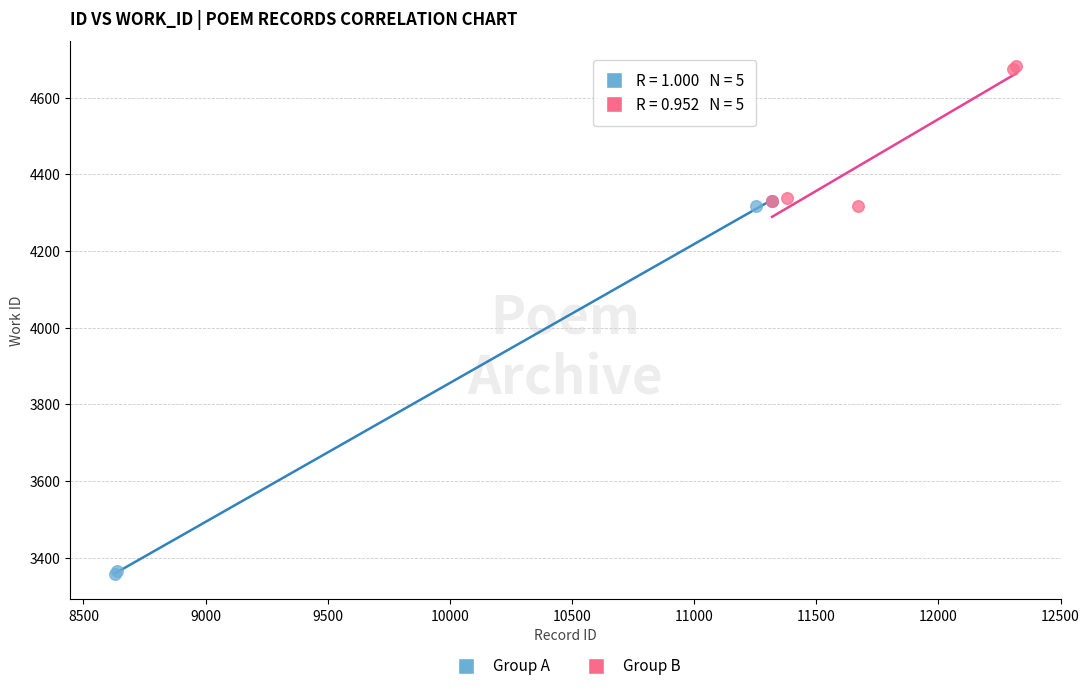

Which series has the widest spread of Y values?

Group A